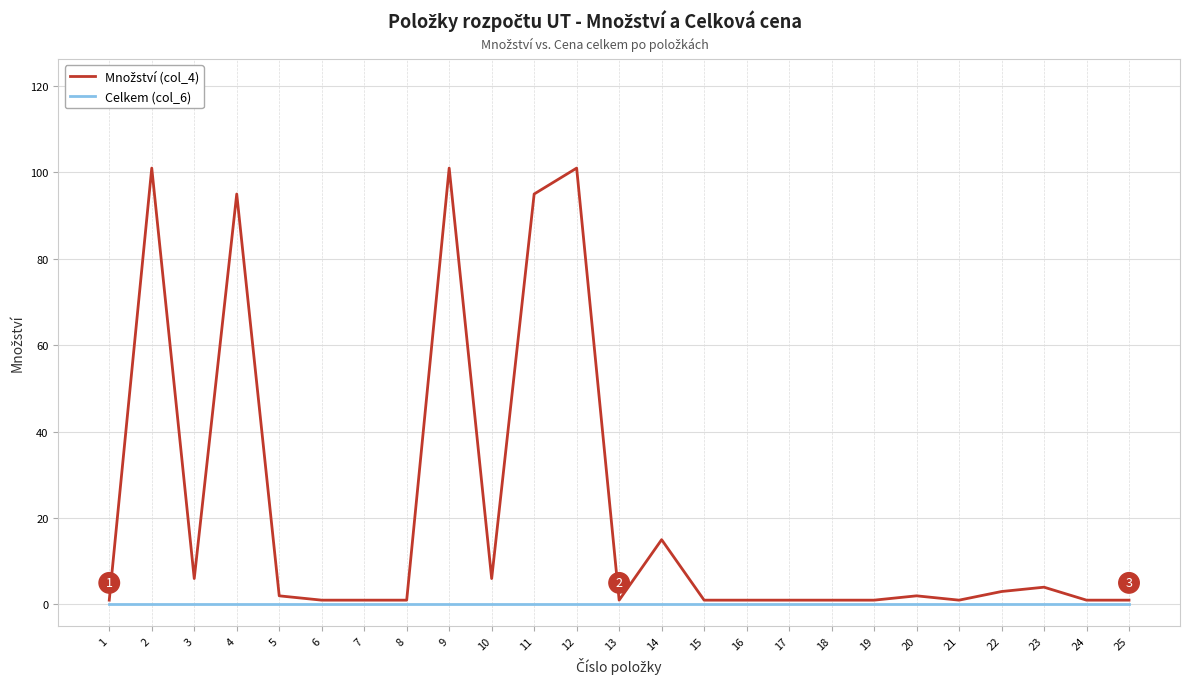

Is it true that Celkem (col_6) equals 0 at 8?

True